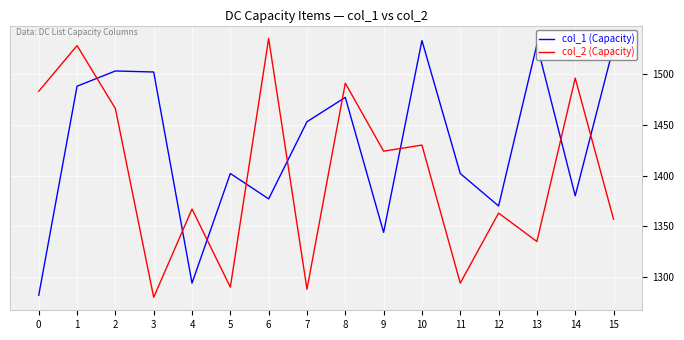

Rank the series by their average value, from highest to lowest.

col_1 (Capacity), col_2 (Capacity)